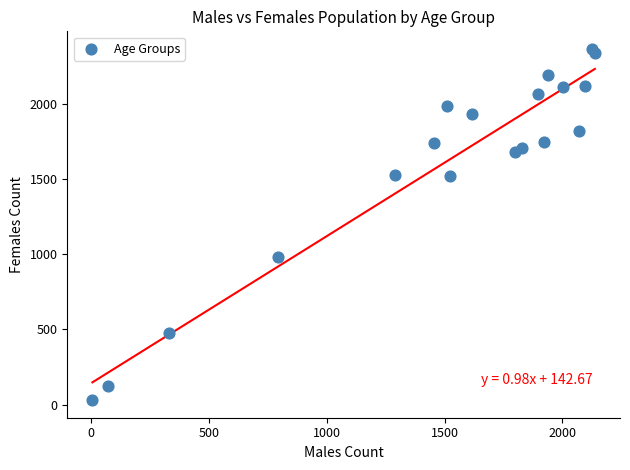

What Y value in the scatter plot is closest to 1198?

985